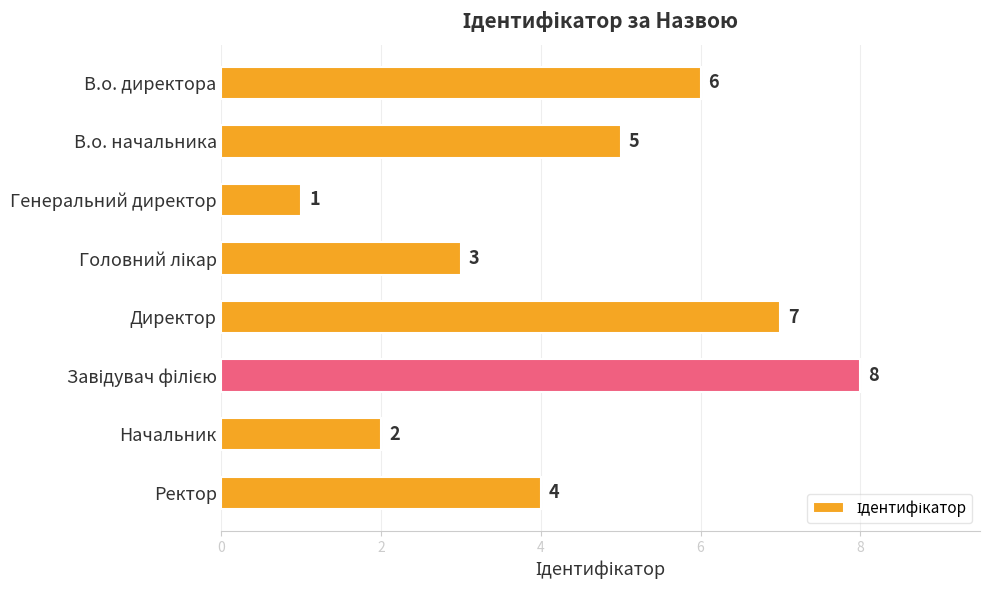

What is the maximum value shown in the chart?

8